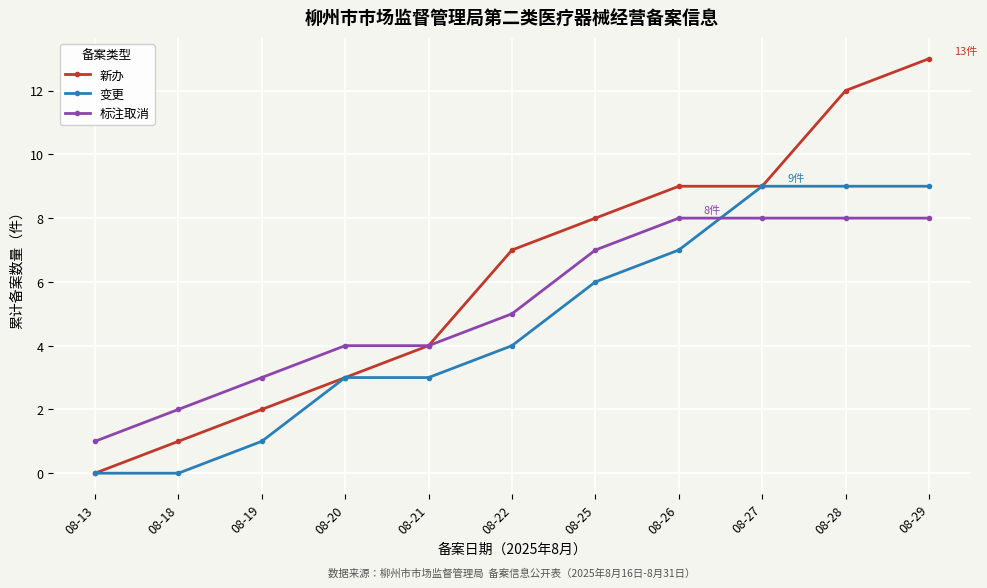

Is it true that 标注取消 equals 4 at 08-28?

False